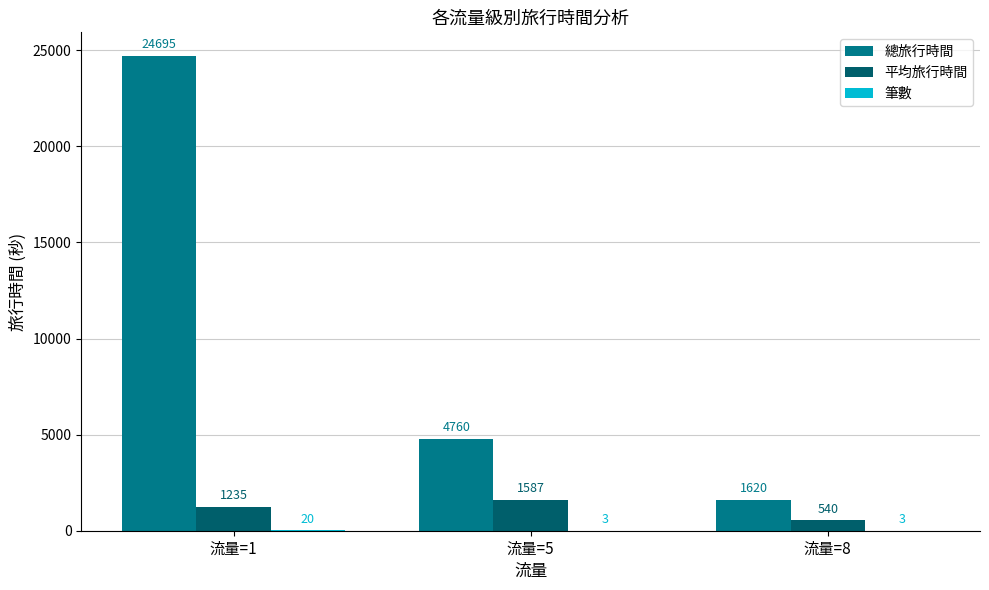

At which category does the chart reach its peak across all series?

流量=1